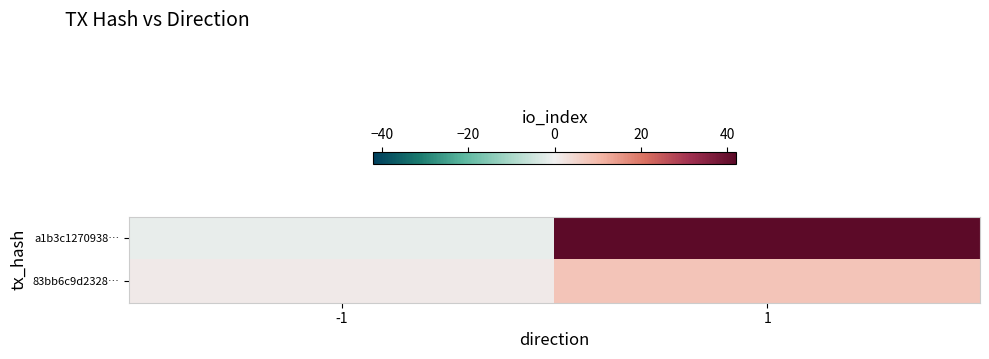

How many distinct data groups are displayed?

2